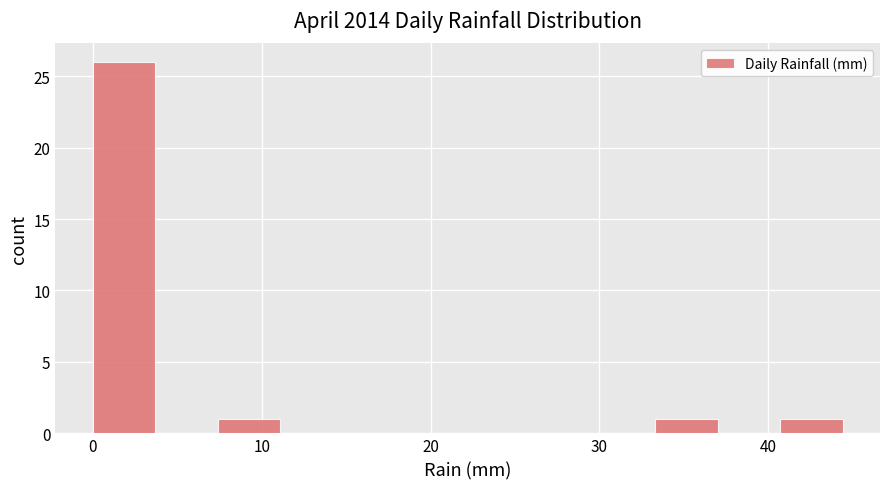

Read against the x-axis, roughly where is the centre of the tallest bar?

2